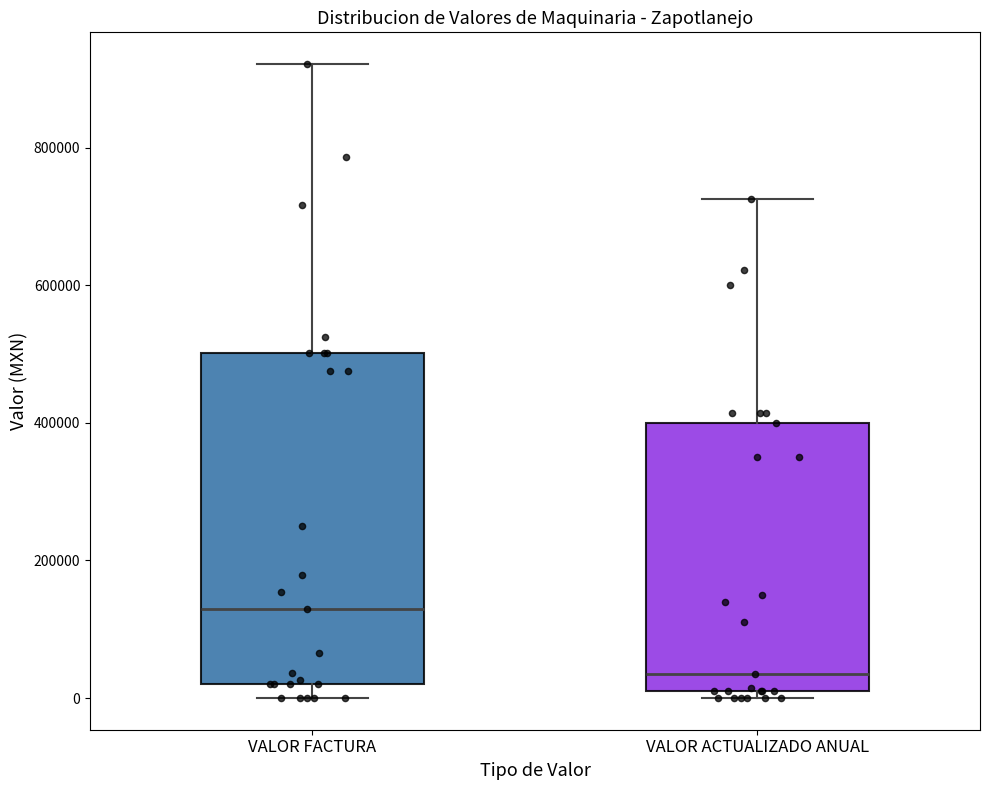

Comparing the boxes themselves (not the whiskers), which one is the tallest?

VALOR FACTURA